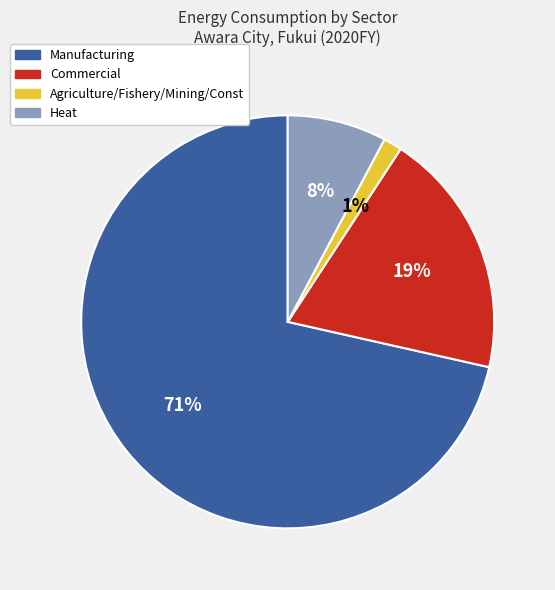

Combined, do Heat and Manufacturing account for over 50%?

Yes